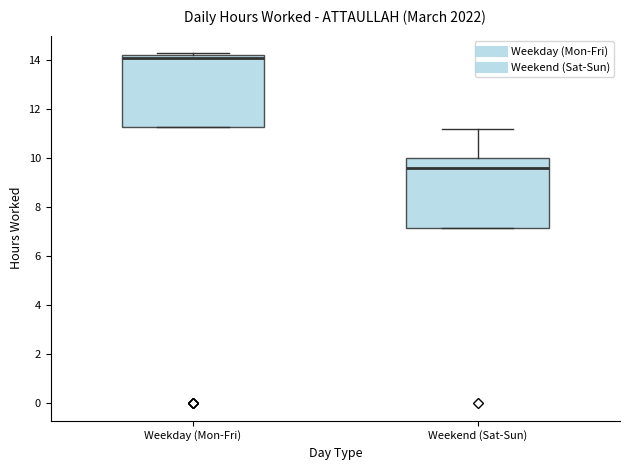

Which box's median line is the lowest?

Weekend (Sat-Sun)